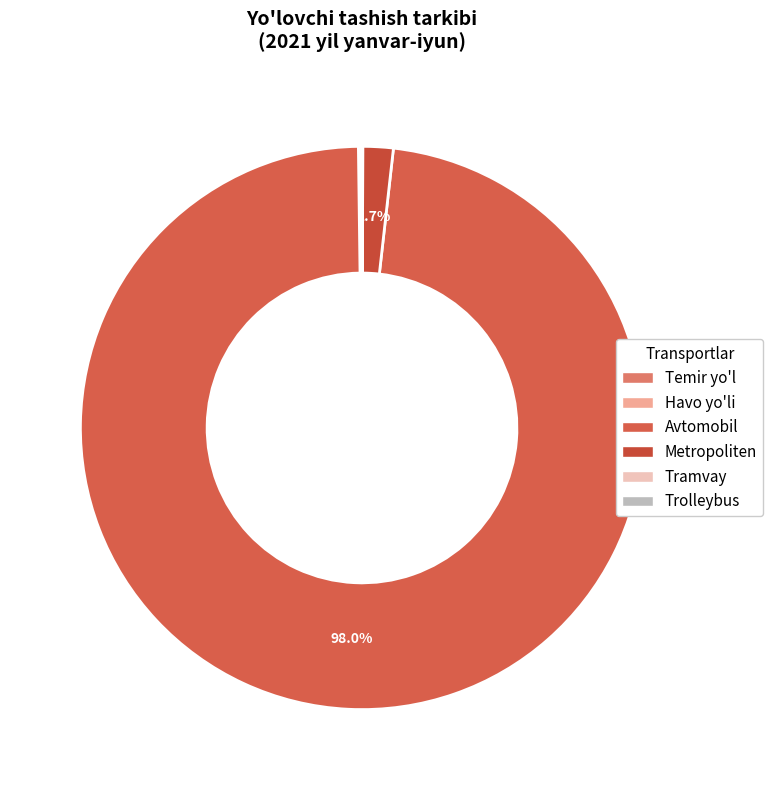

Is the sum of Havo yo'li and Tramvay greater than half?

No